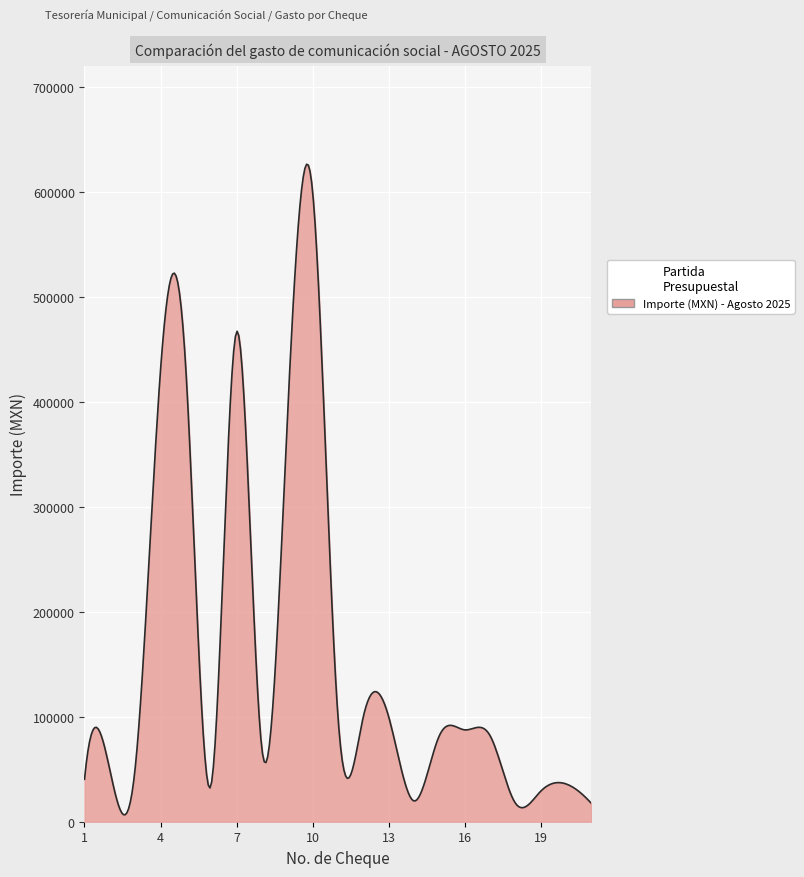

What is the maximum value shown in the chart?

626225.9